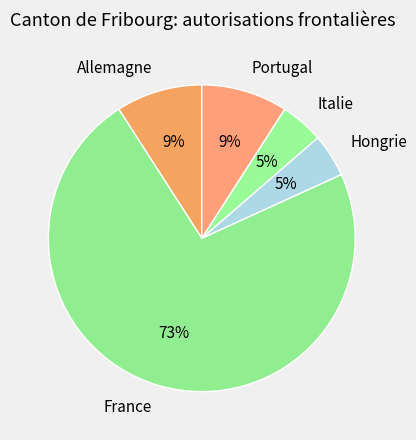

To the nearest percent, what percentage of the pie is Italie?

5%